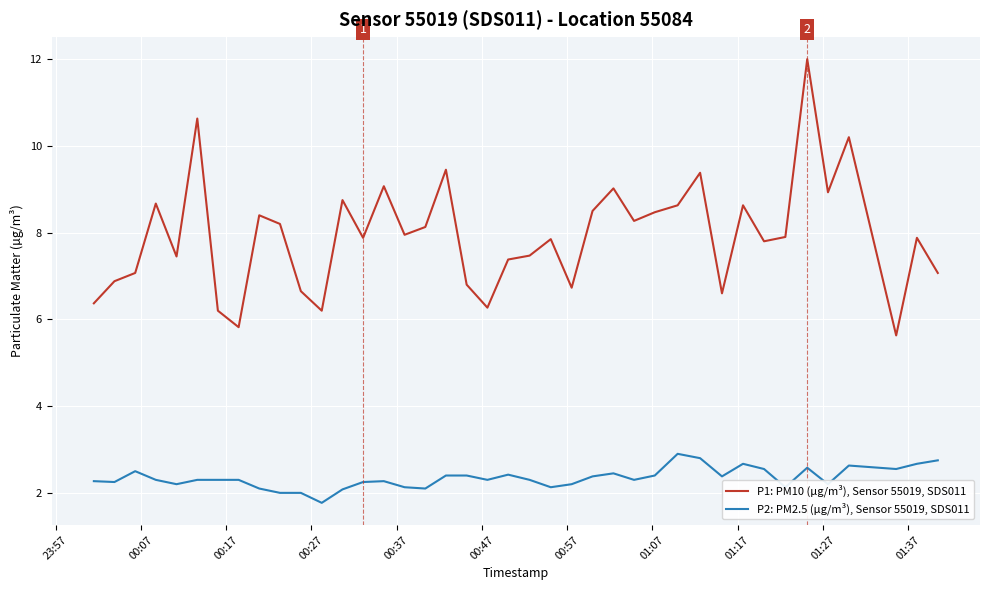

What is the minimum value for P1: PM10 (µg/m³), Sensor 55019, SDS011?

5.6